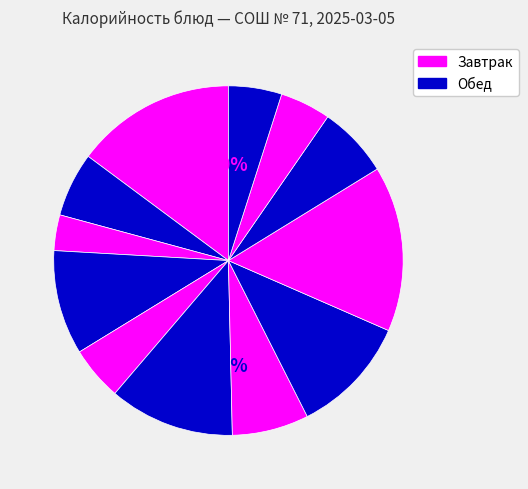

How many slices are in this pie chart?

12